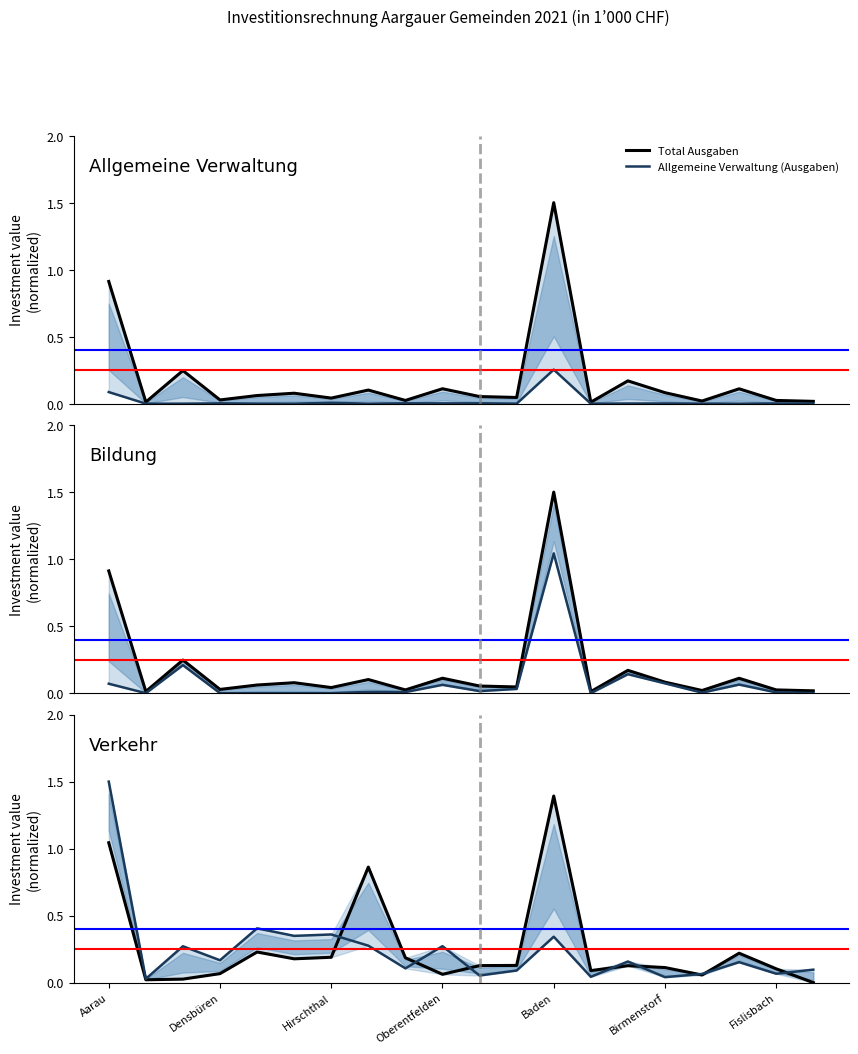

How many interior local peaks does the Verkehr (Ausgaben) series have?

7